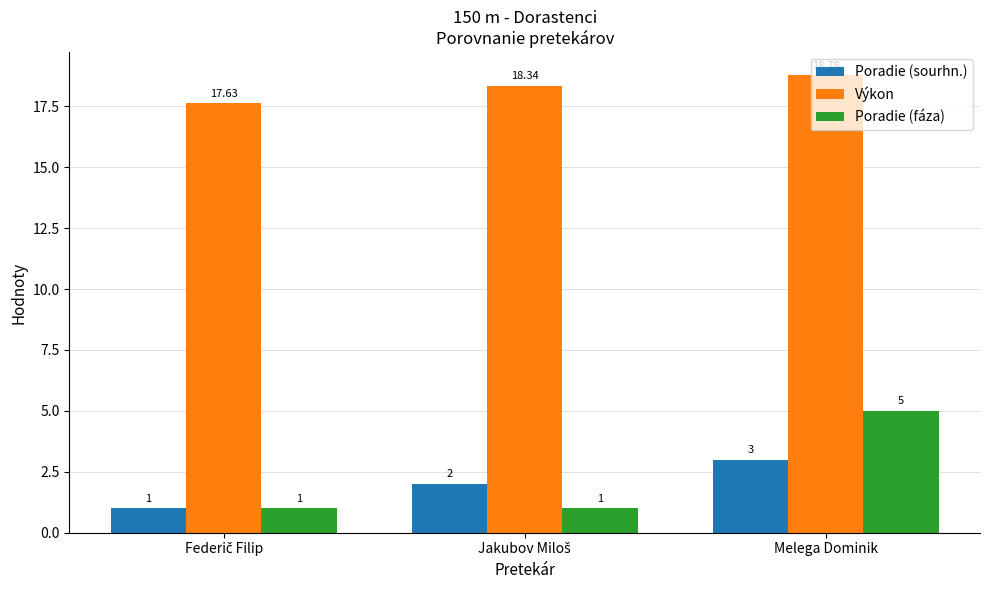

What is the maximum value shown in the chart?

18.8